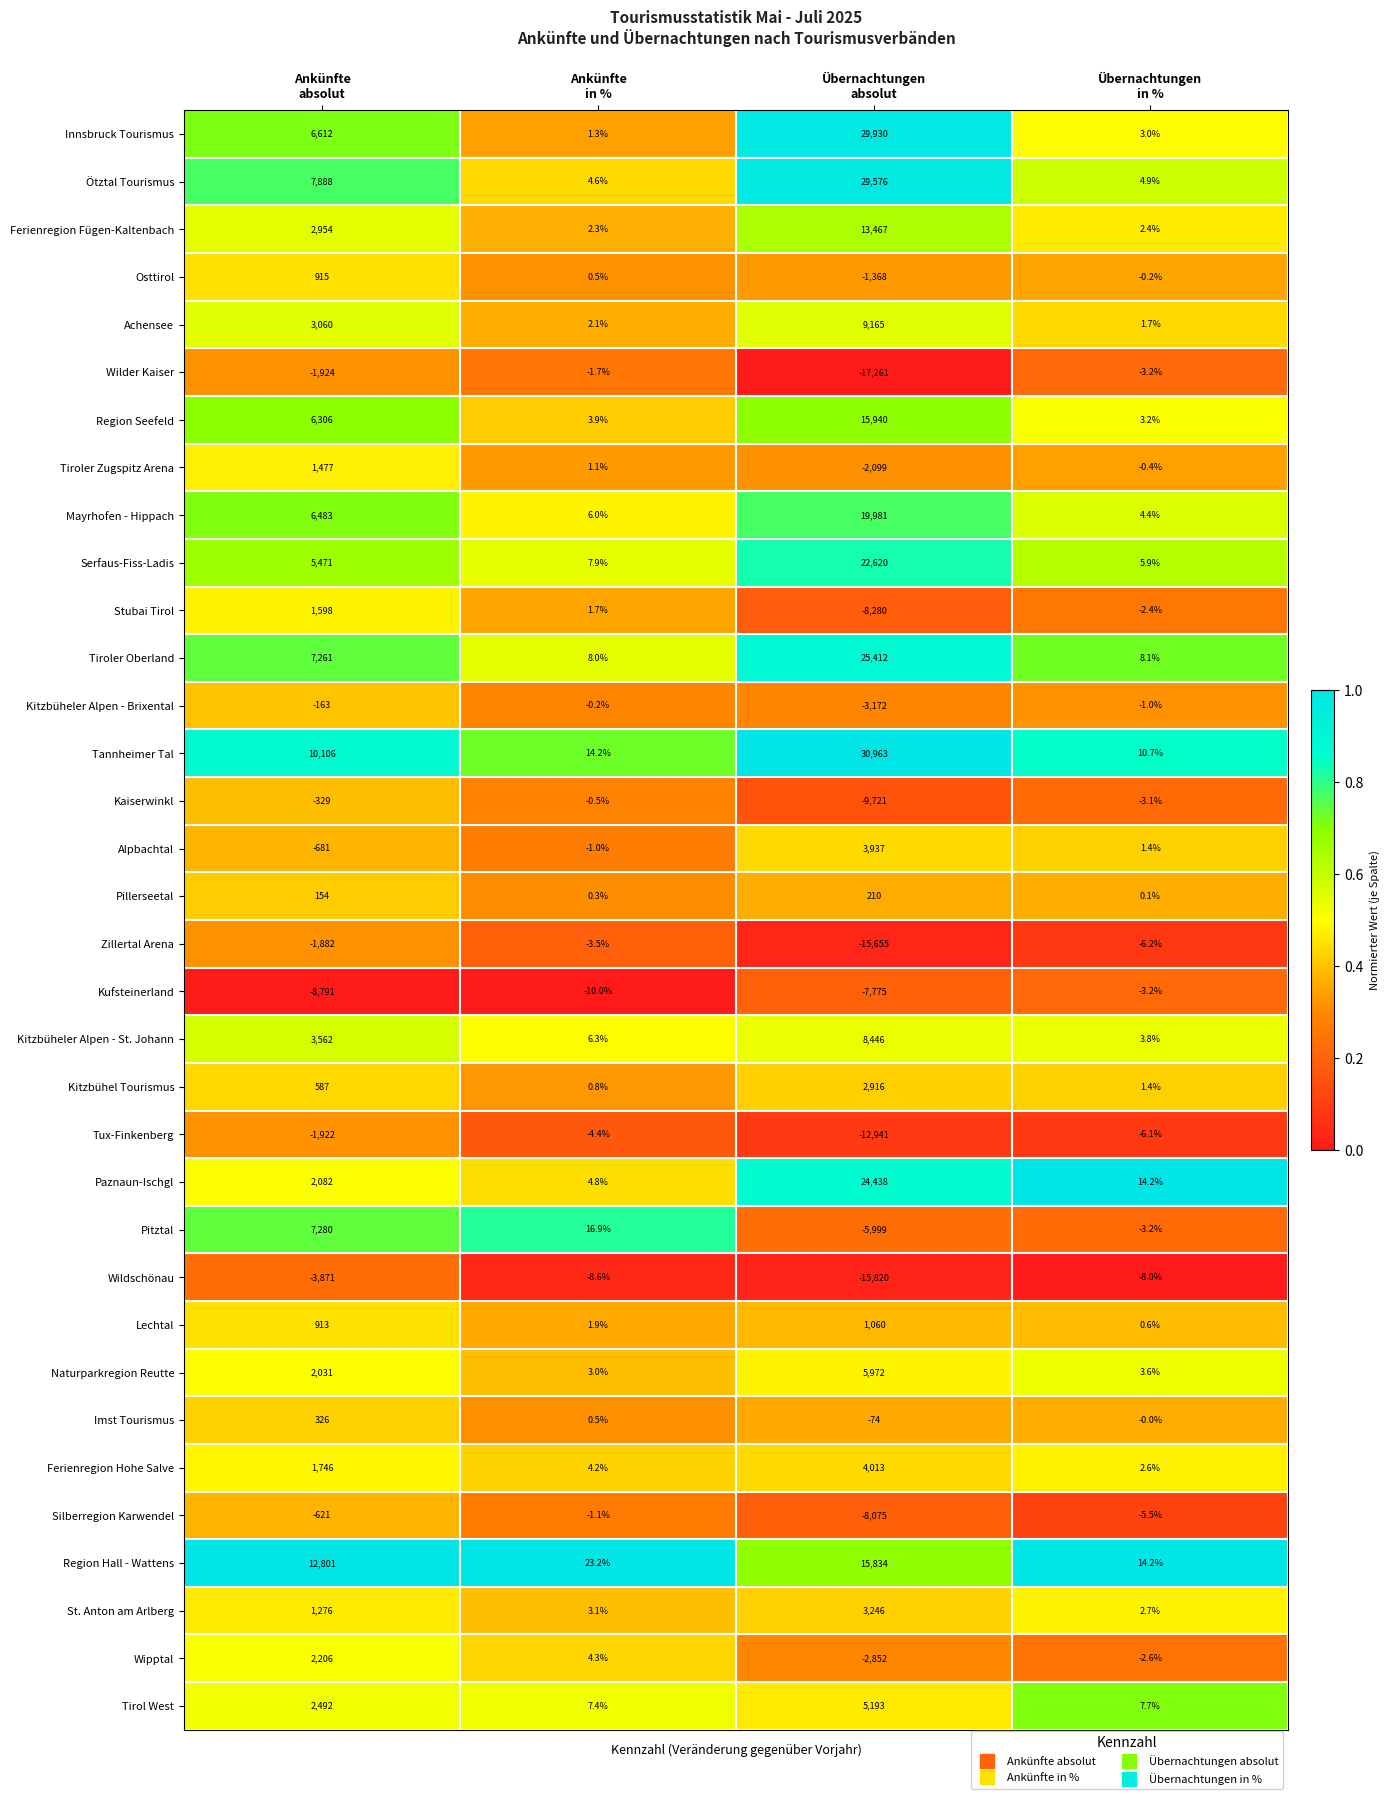

What is the difference between the maximum and minimum values in the Silberregion Karwendel series?

8073.9